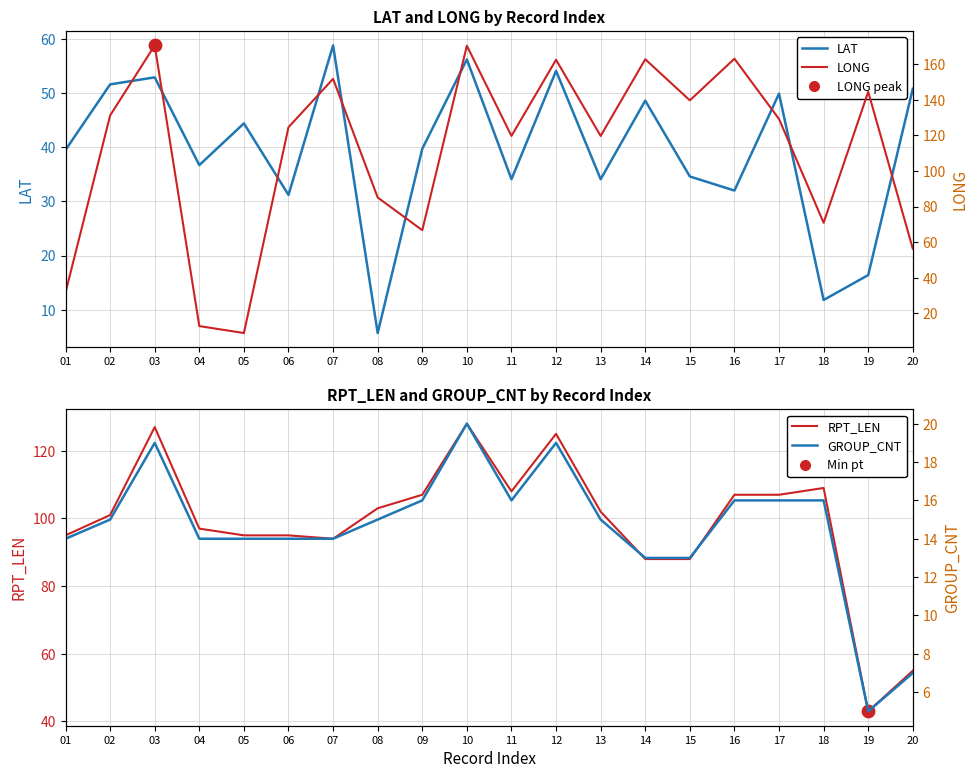

Which series has the largest total across all categories?

LONG